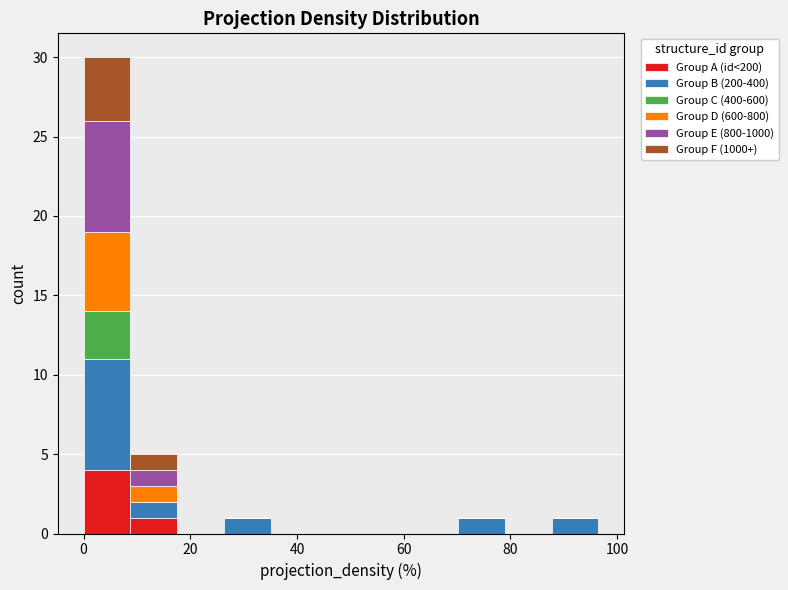

Reading left to right, list every stacked bar in this chart as the range it spans on the x-axis followed by its total height. Neither the bar edges nor the heights are printed on the chart, so give them approximately, as read against the axes.

0 to 8: 30
8 to 18: 5
18 to 26: 0
26 to 36: 1
36 to 44: 0
44 to 52: 0
52 to 62: 0
62 to 70: 0
70 to 78: 1
78 to 88: 0
88 to 96: 1